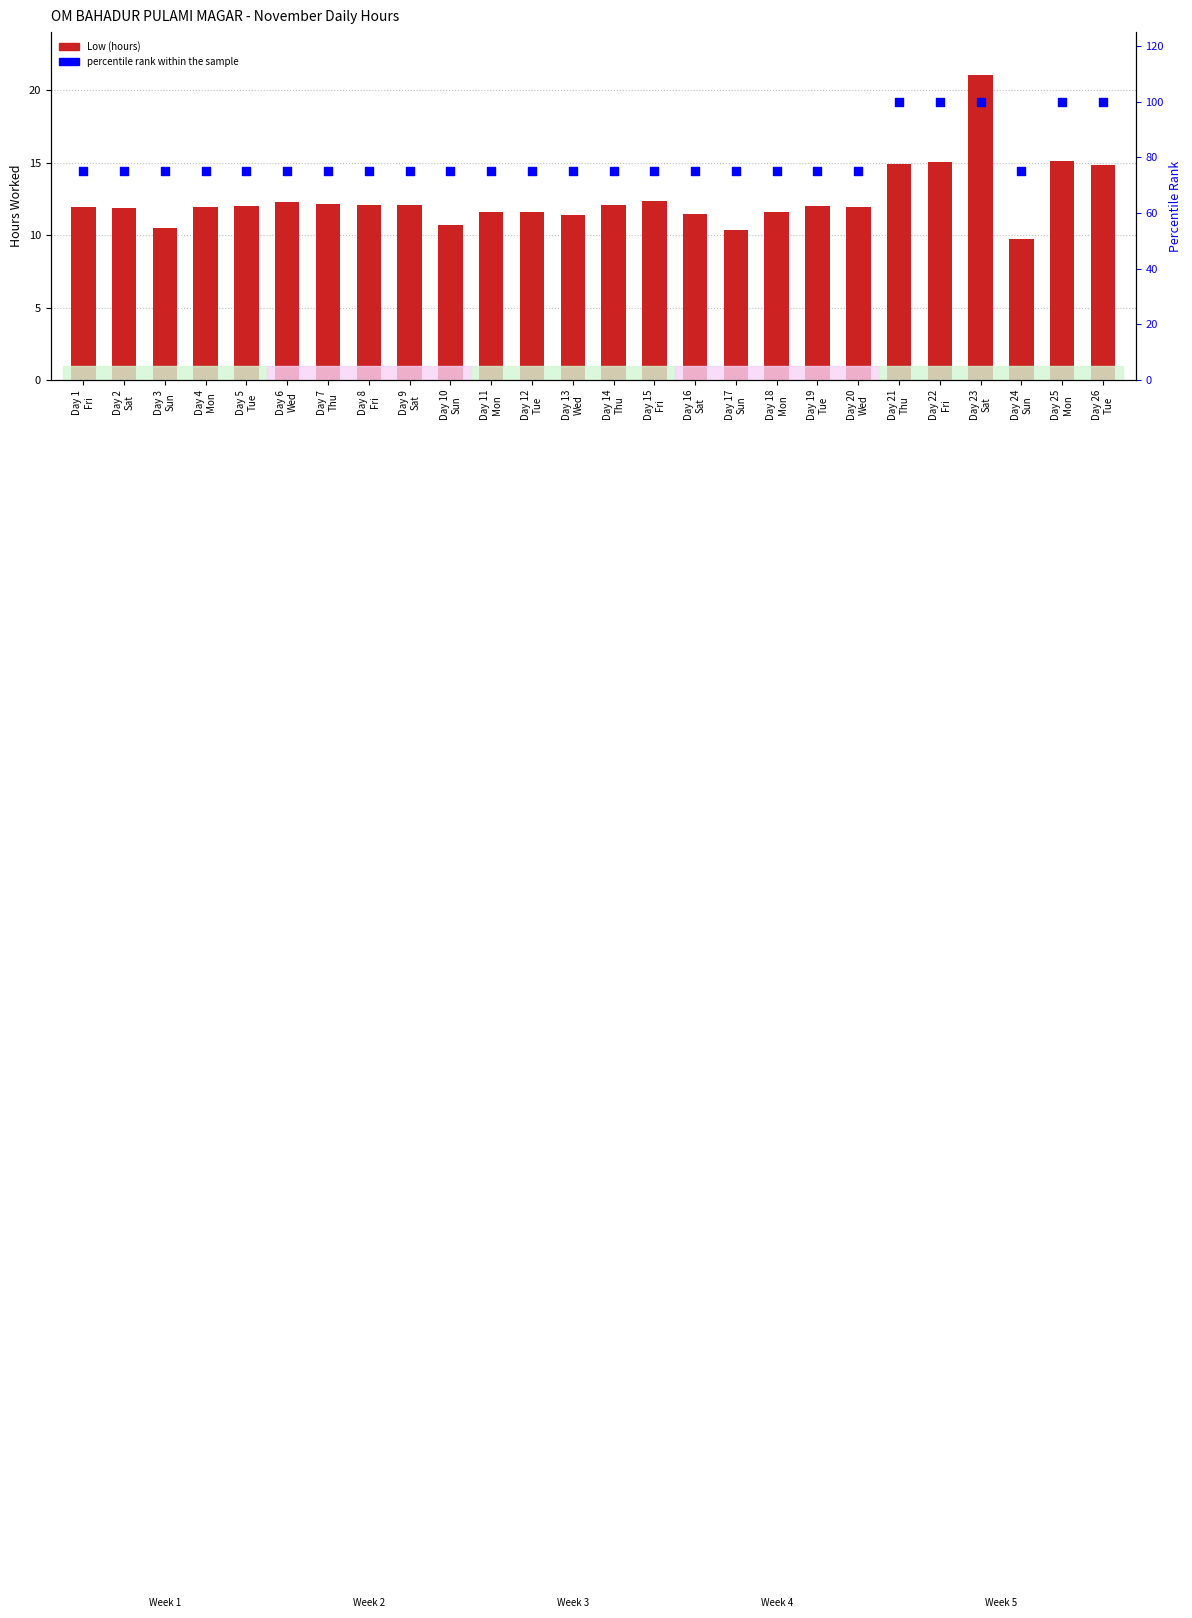

What are all the series names shown in the legend?

Low (hours), percentile rank within the sample